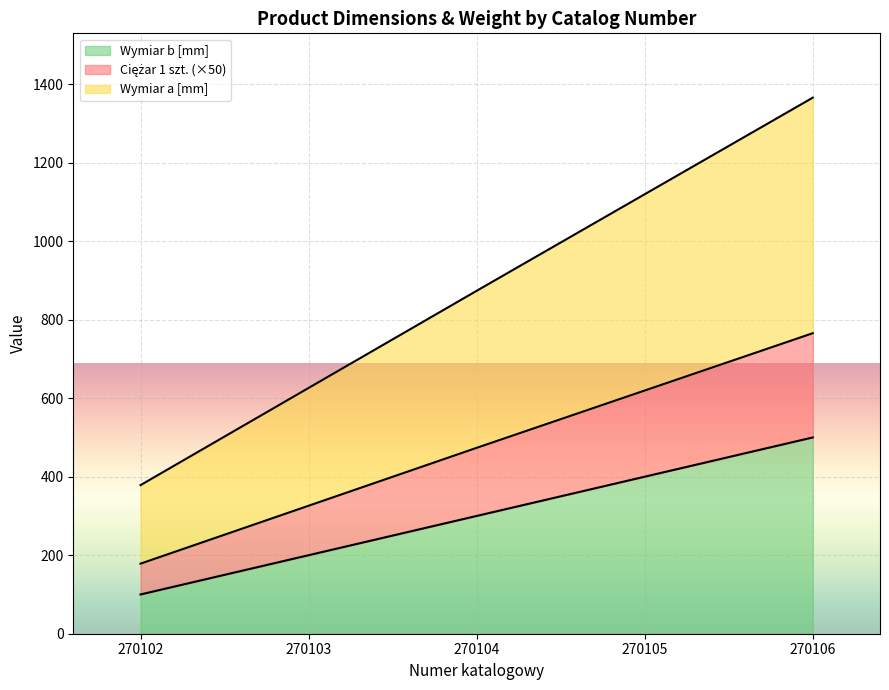

What are all the series names shown in the legend?

Ciężar 1 szt., Wymiar a [mm], Wymiar b [mm]